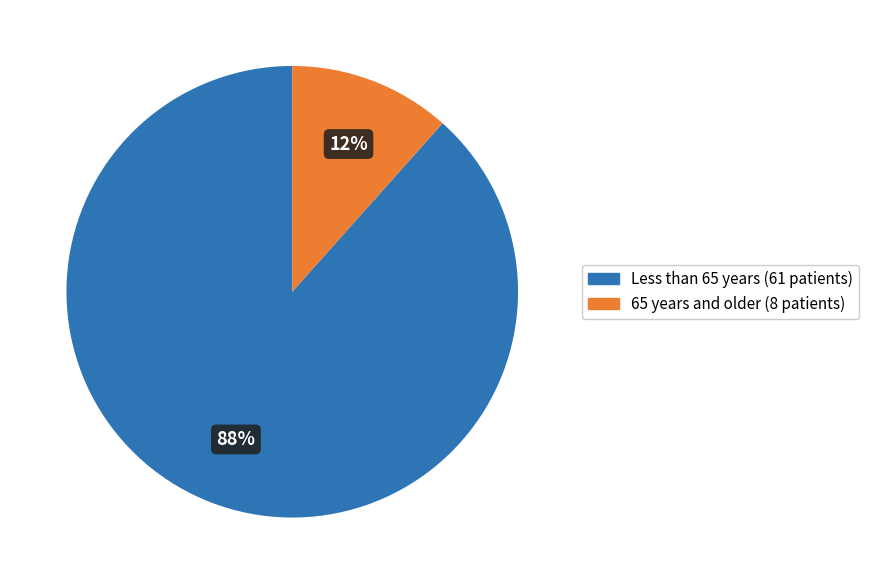

Which slice is the smallest?

65 years and older (8 patients)